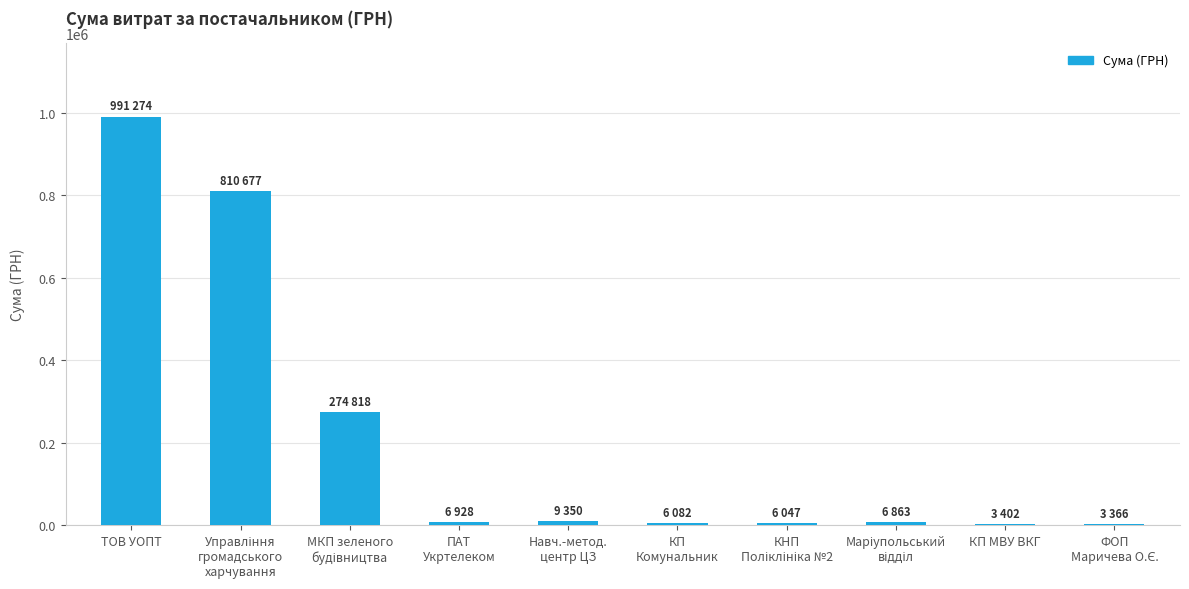

What is the sum of all values?

2118808.8